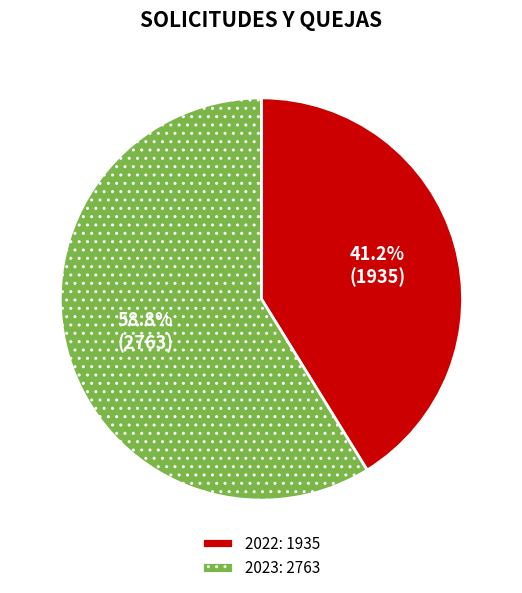

Which category has the smallest portion of the pie?

2022: 1935